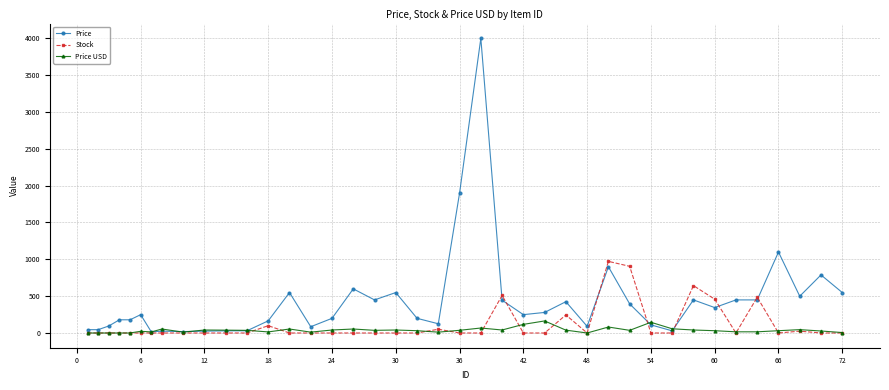

Which series has the largest total across all categories?

Price